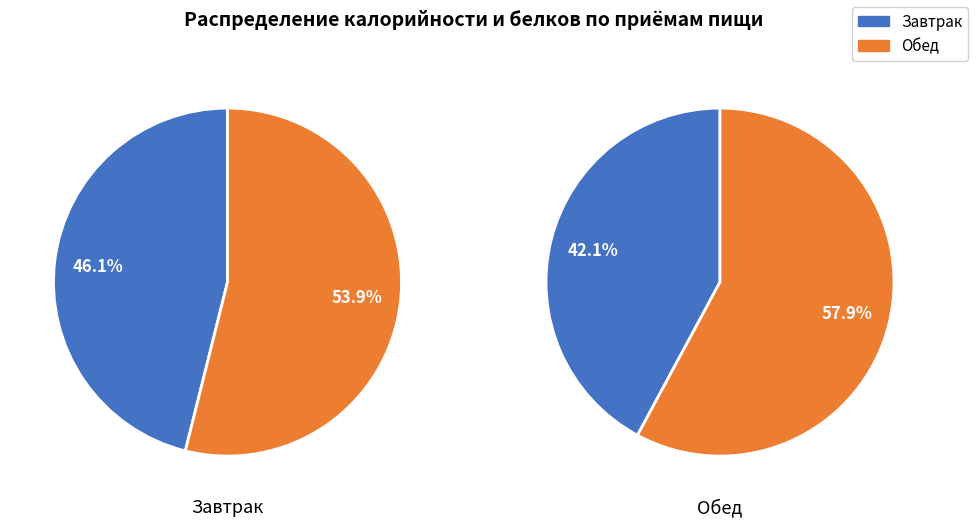

To the nearest percent, what is the combined percentage of Завтрак and Обед?

100%